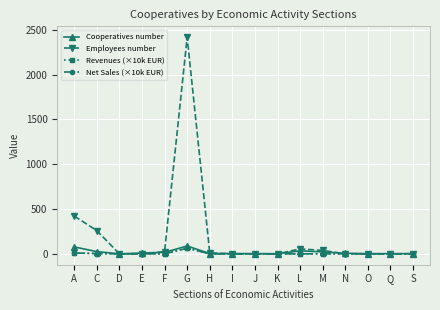

Which series has the largest range (max minus min)?

Employees number